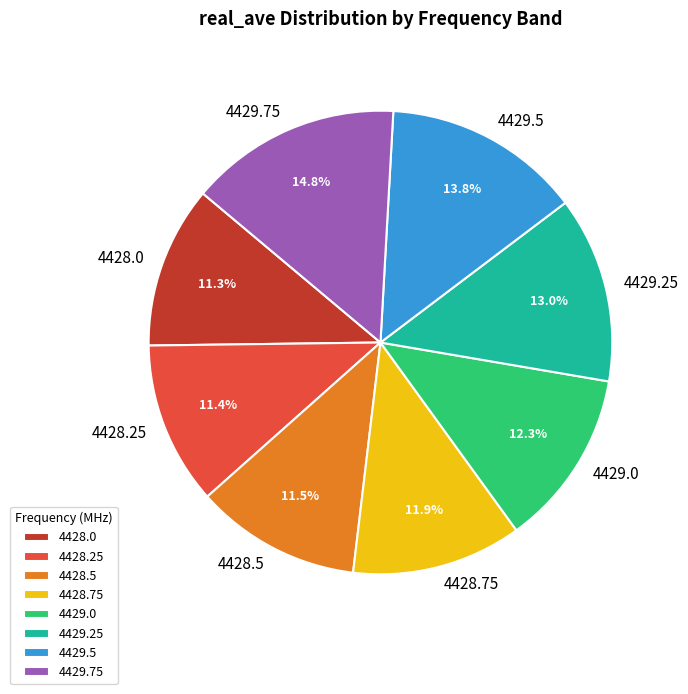

Does 4428.0 represent more than half of the total?

No